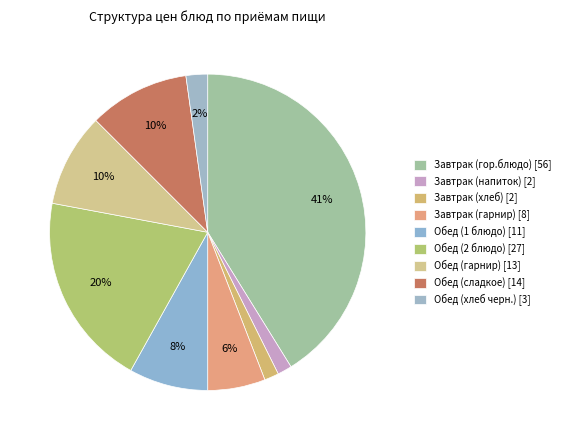

To the nearest percent, what is the difference between the largest and smallest slice percentages?

40%